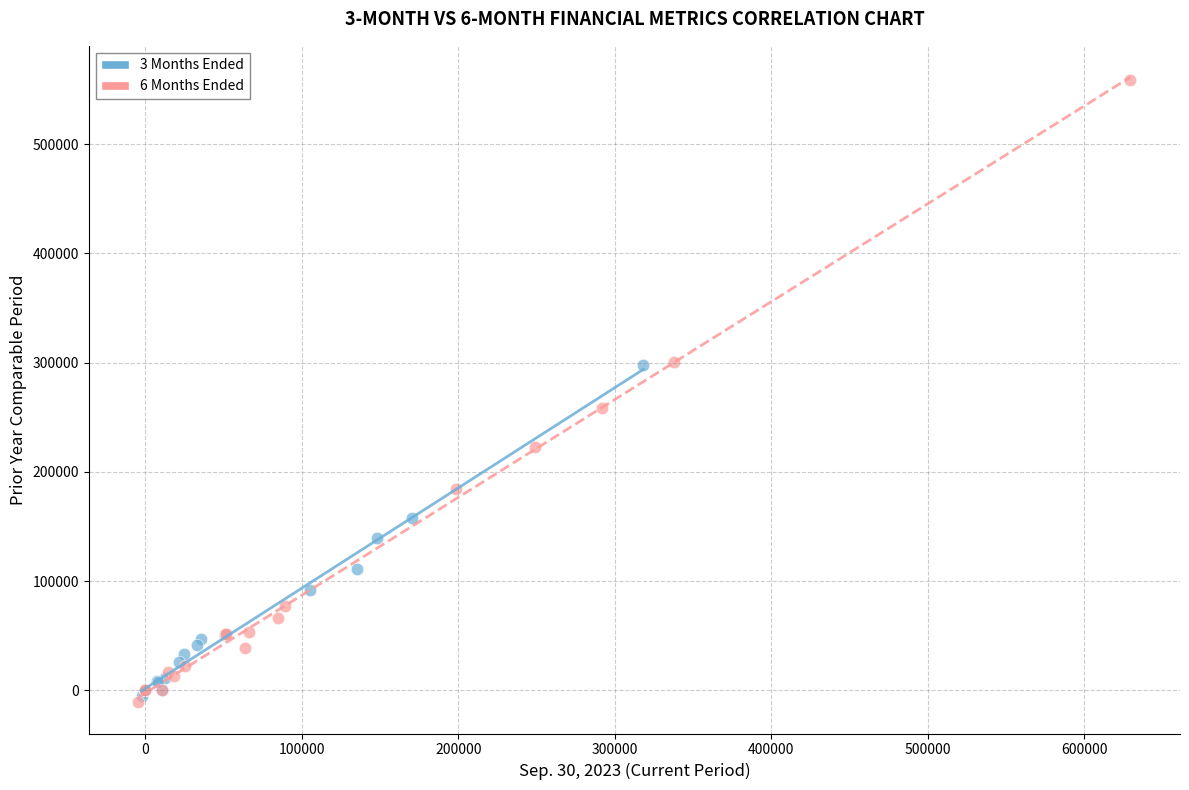

Which series has the largest Y range (max minus min)?

6 Months Ended